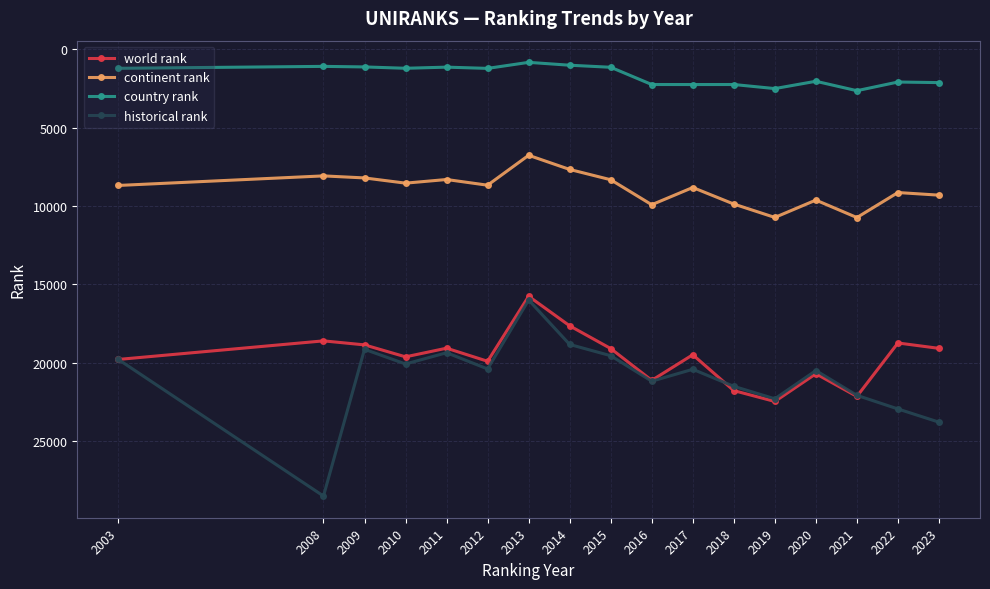

What is the difference between the highest and lowest values at 2016?

18930.0